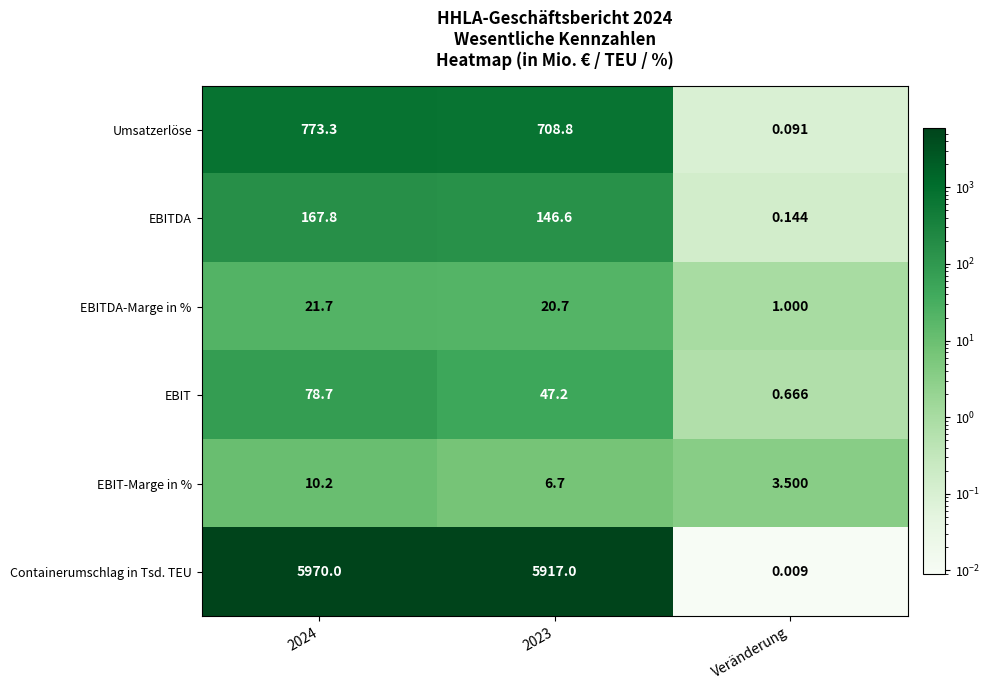

Rank the series by their maximum value, from lowest to highest.

EBIT-Marge in %, EBITDA-Marge in %, EBIT, EBITDA, Umsatzerlöse, Containerumschlag in Tsd. TEU